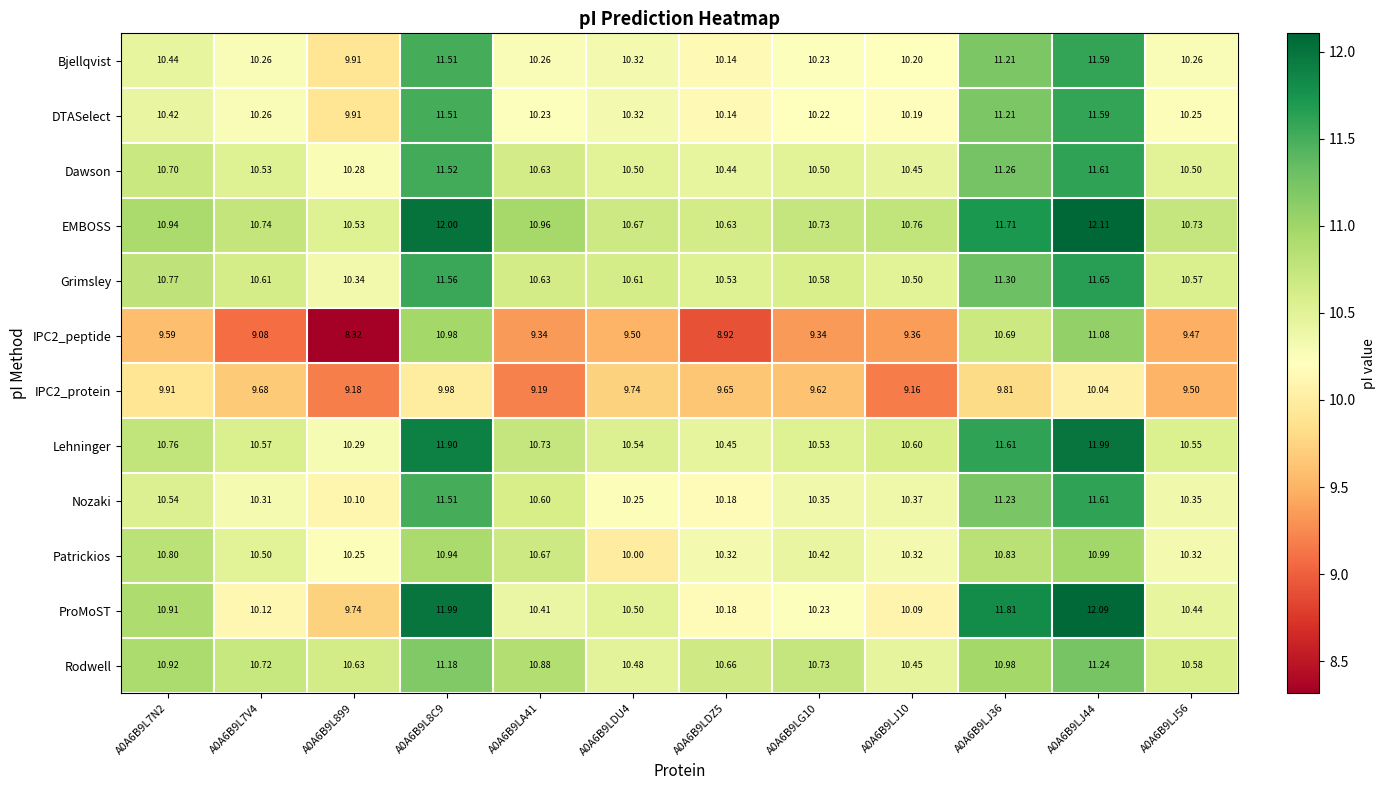

Is the value of DTASelect at A0A6B9LJ10 greater than the value of Nozaki at A0A6B9L899?

Yes